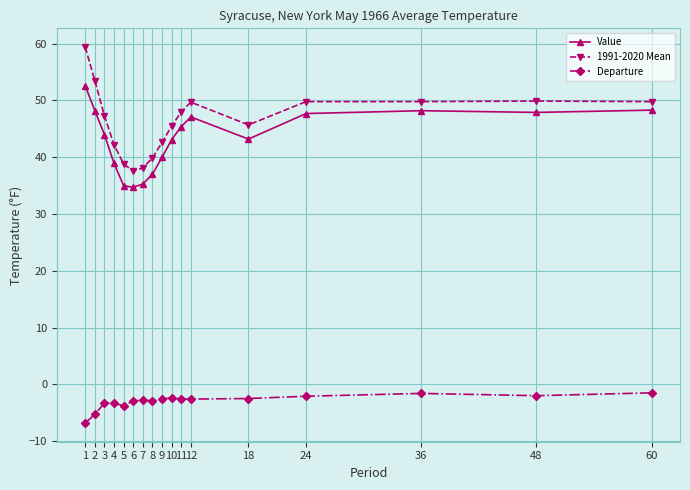

Is it true that Departure equals -2.6 at 11?

True